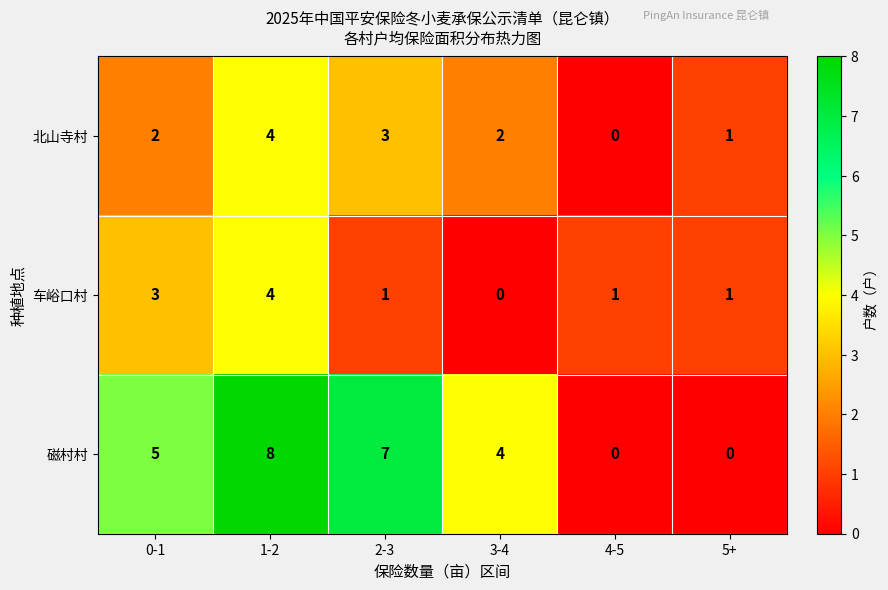

Which series has the widest spread of values?

磁村村